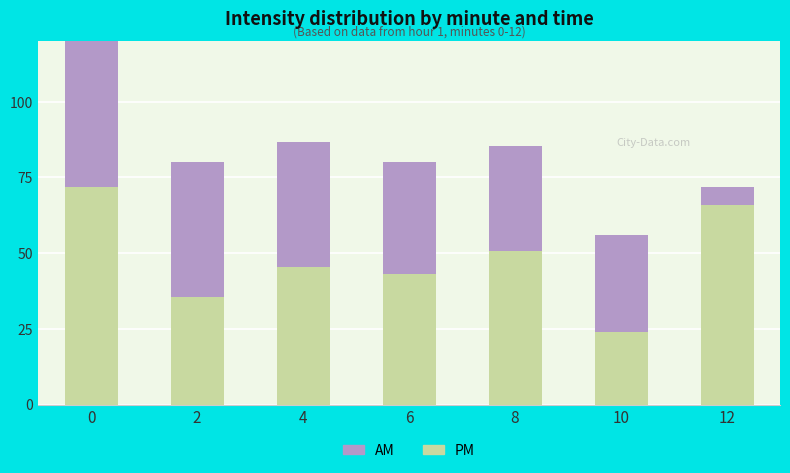

List the labels in order of PM value, largest first.

0, 12, 8, 4, 6, 2, 10